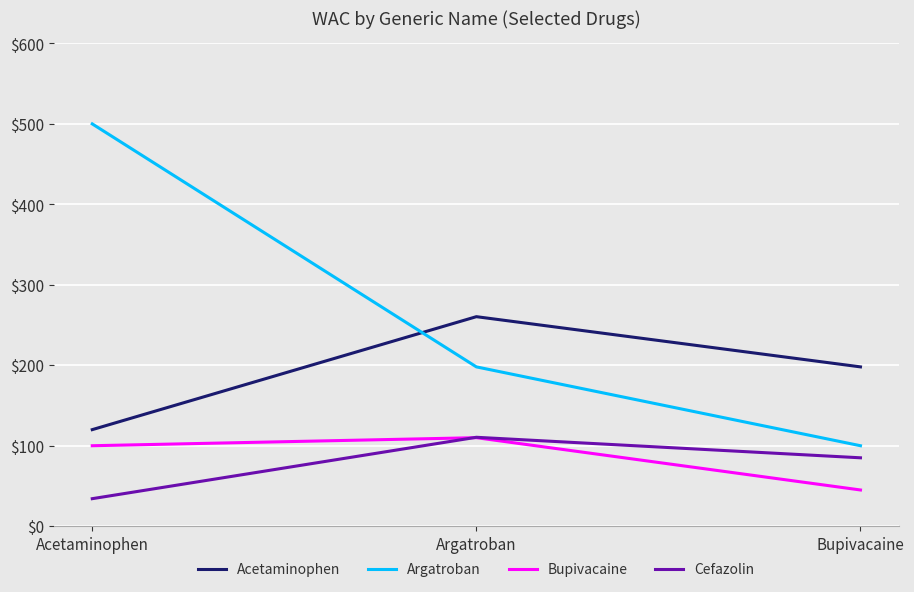

What is the difference between the maximum and minimum values in the Argatroban series?

400.0